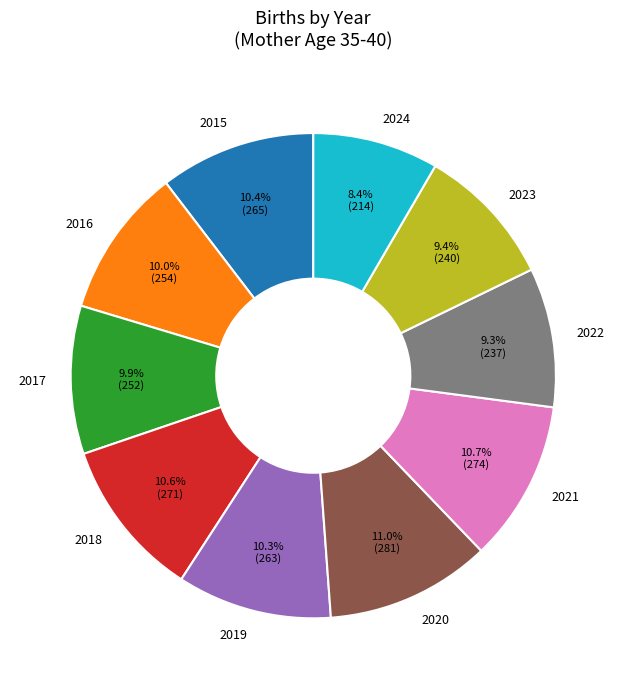

To the nearest percent, what is the difference between the largest and smallest slice percentages?

3%